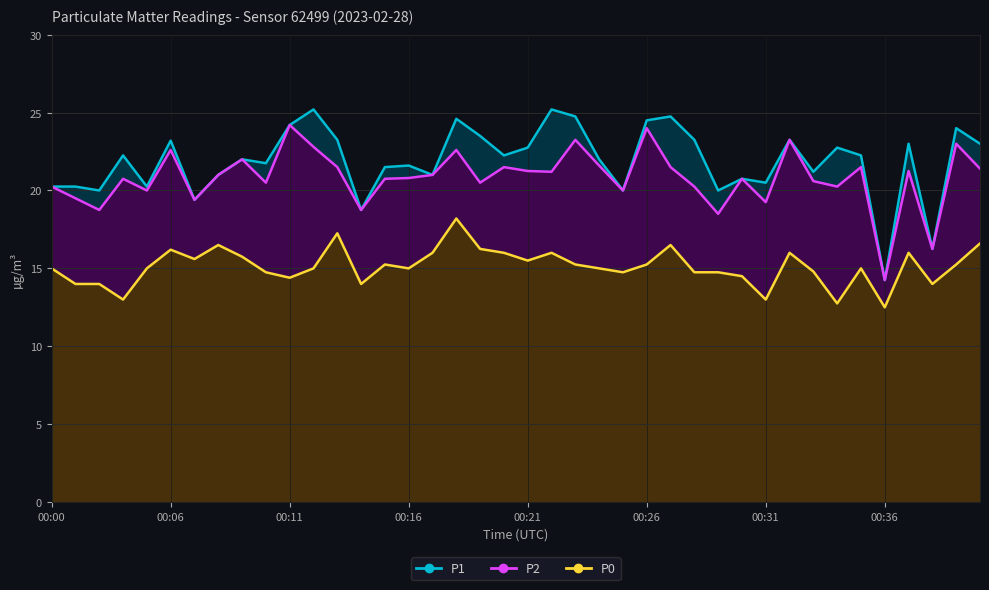

Which series has the widest spread of values?

P1